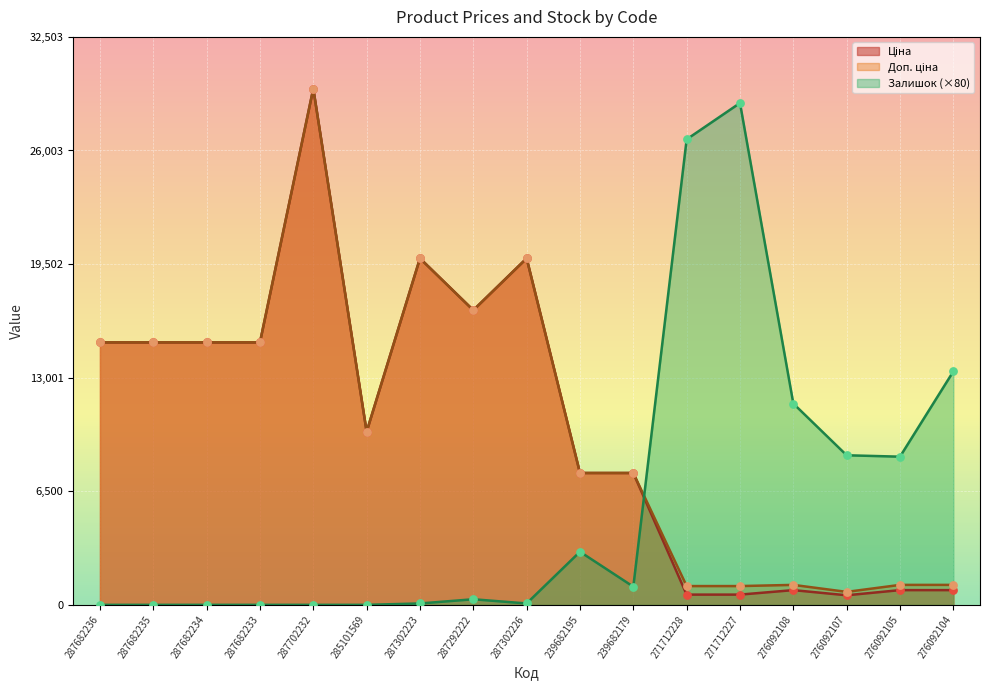

Which series contains the highest Y value?

Ціна